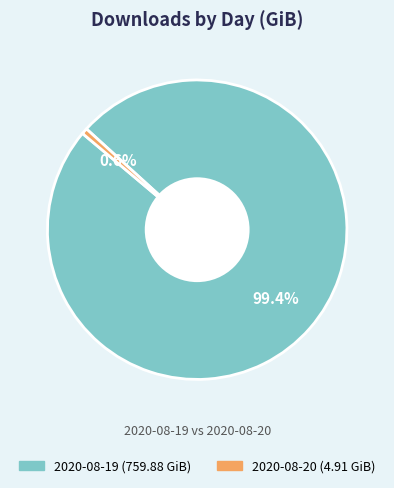

Rank the categories by value from highest to lowest.

2020-08-19, 2020-08-20